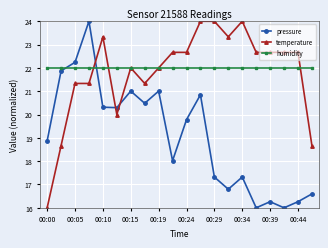

In pressure, how many points are higher than both neighbors (excluding endpoints)?

6